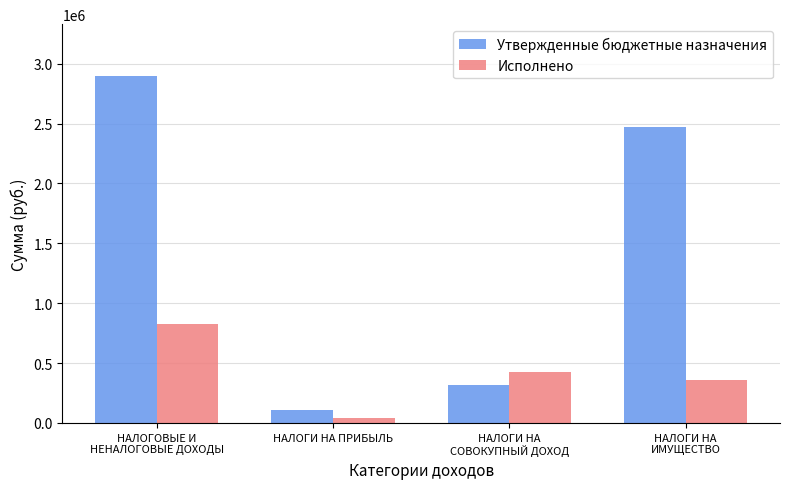

How many bars are there in total?

8